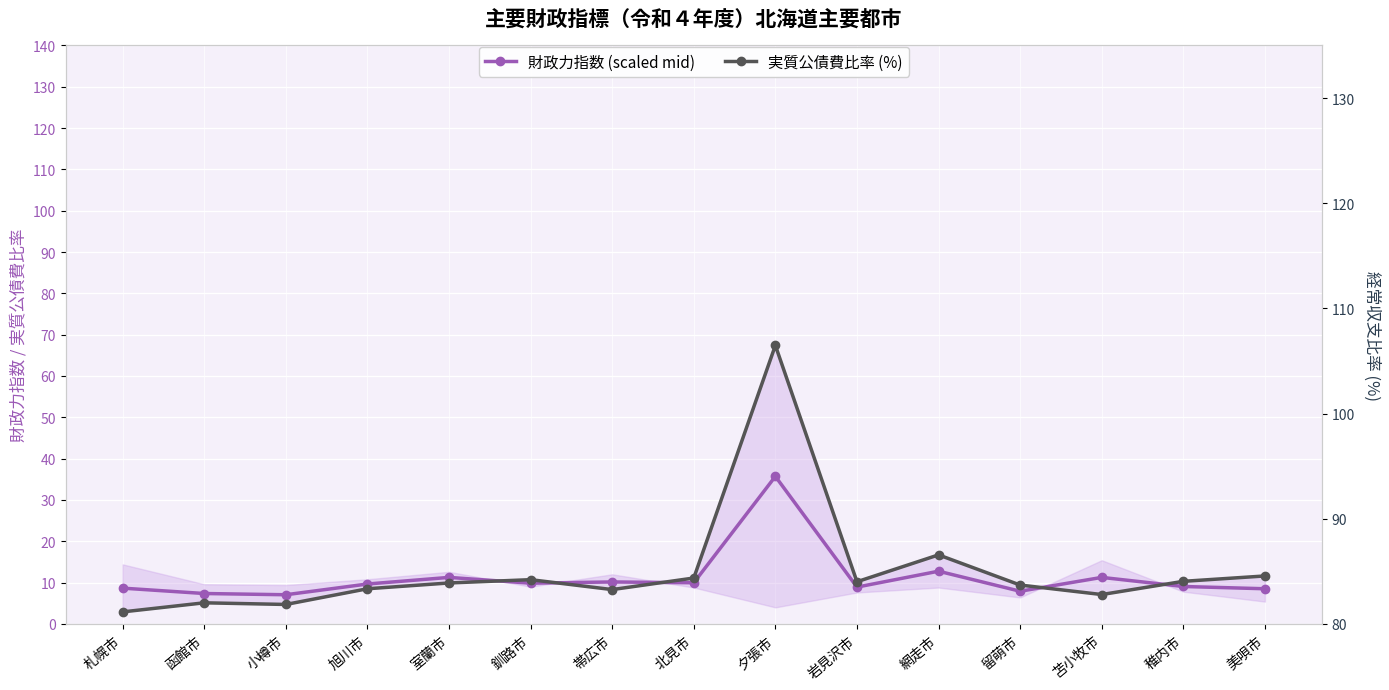

Which category has the lowest value in the 実質公債費比率 (%) series?

札幌市